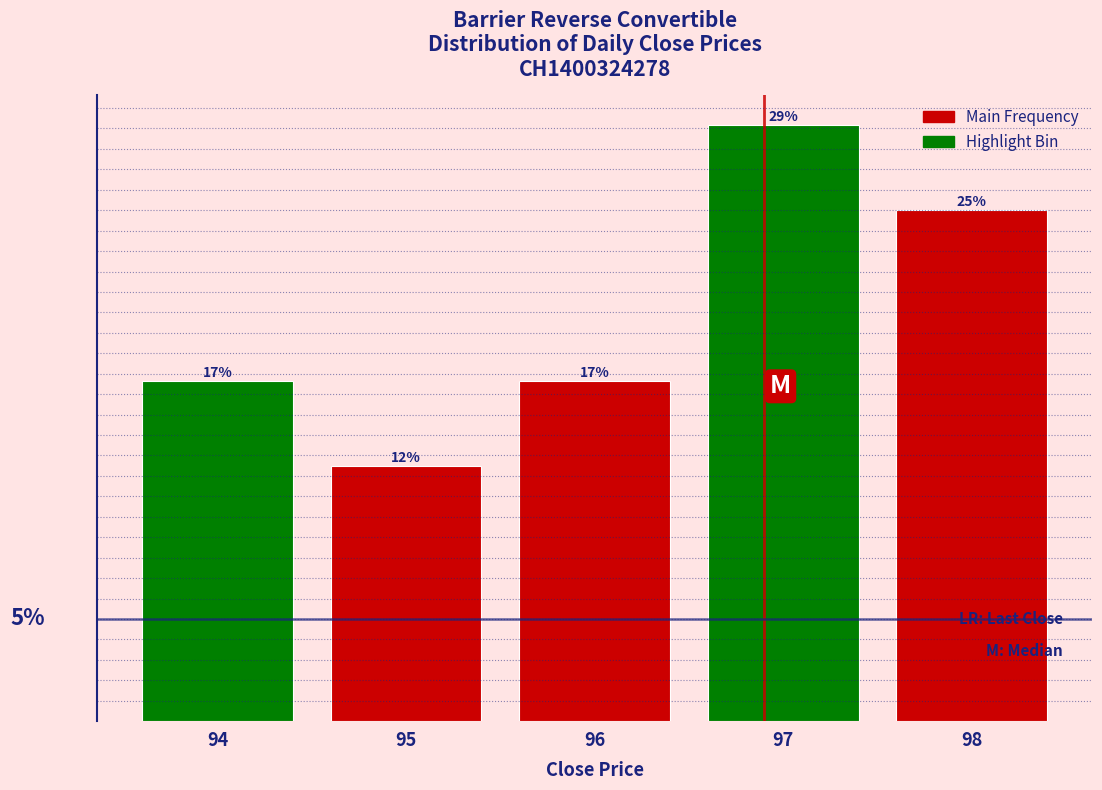

Does the chart contain any negative values?

No